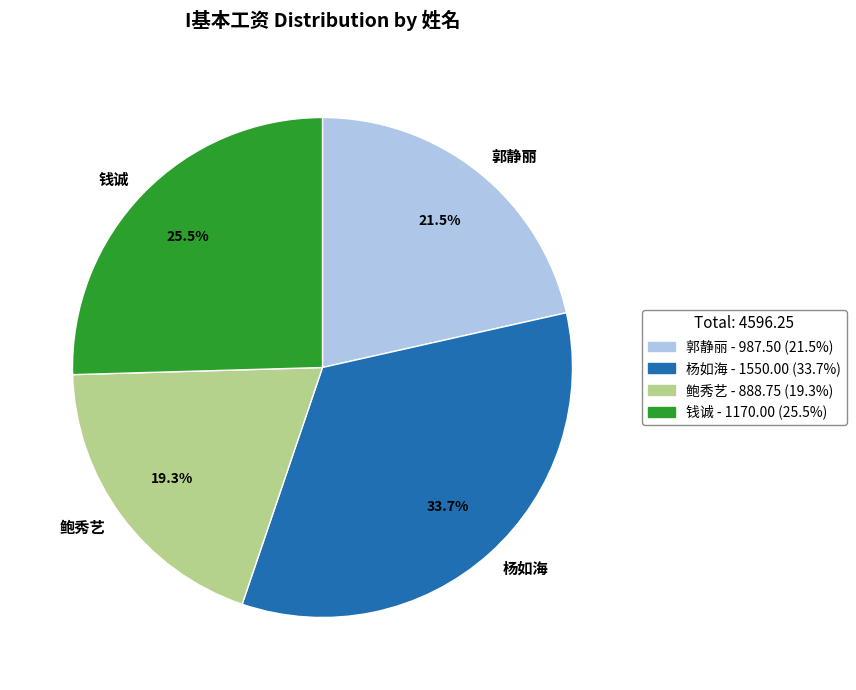

Is there any slice that represents more than half of the pie?

No